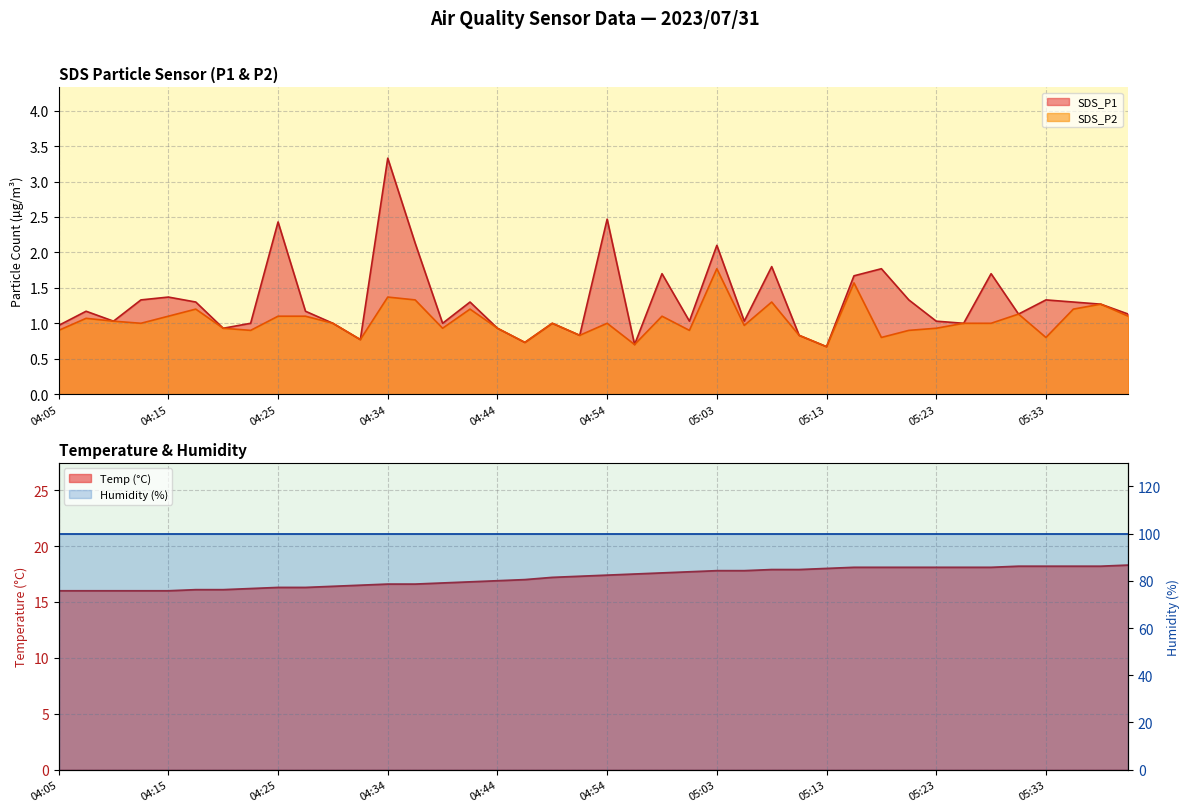

True or false: SDS_P1 has a value of 1.0 at 04:22.

True